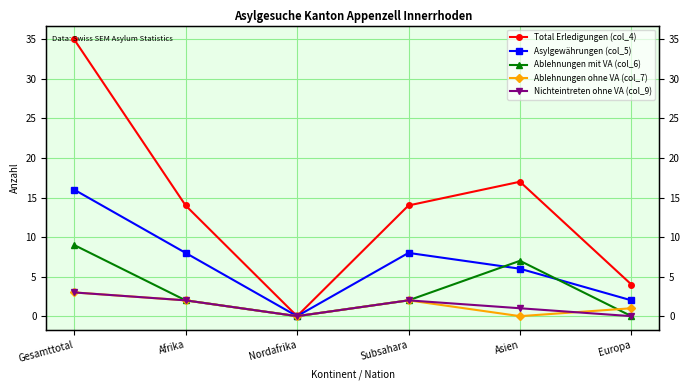

Is the value of Total Erledigungen (col_4) at Gesamttotal greater than the value of Ablehnungen ohne VA (col_7) at Europa?

Yes